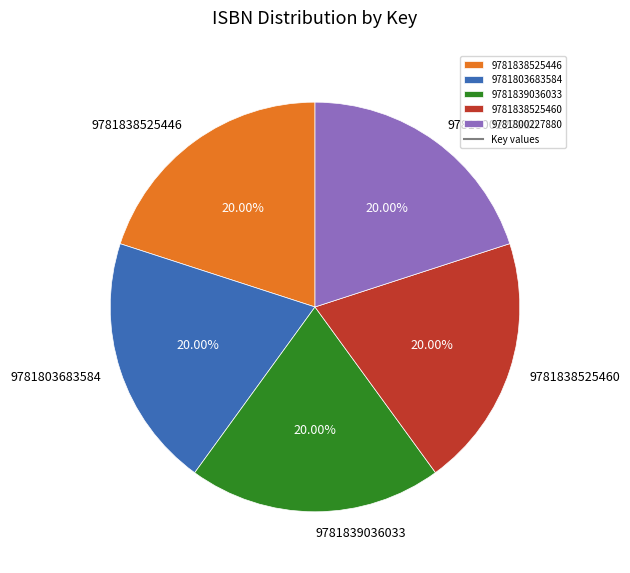

What percentage is the 9781803683584 slice, to the nearest percent?

20%